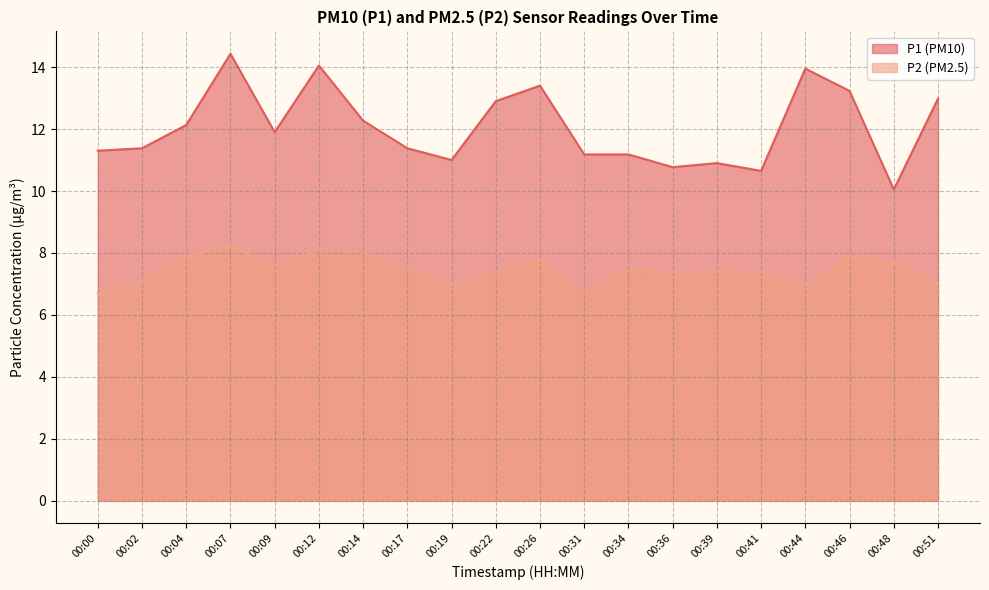

At which label does P2 first exceed 7?

00:02